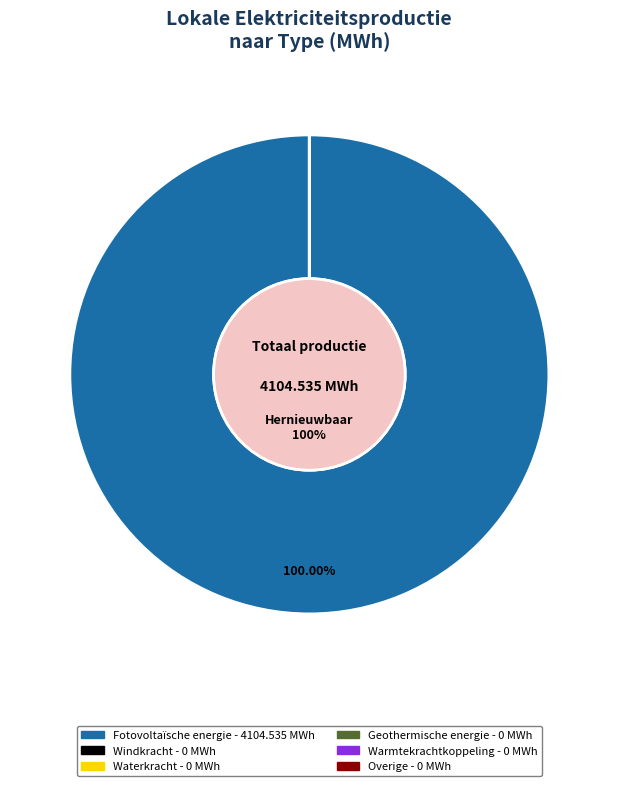

Does any single category account for the majority?

Yes